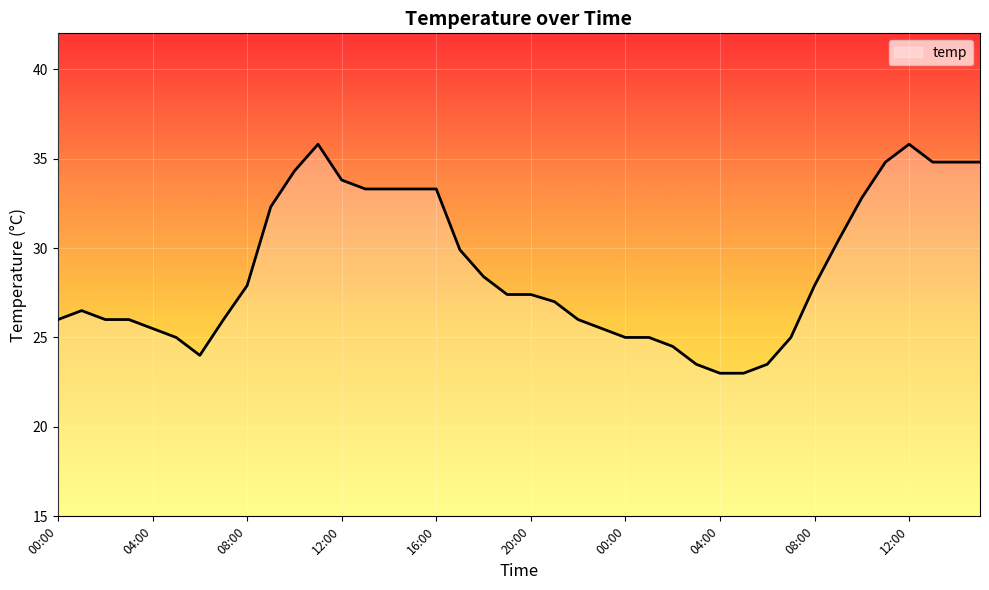

What is the smallest value displayed?

23.0